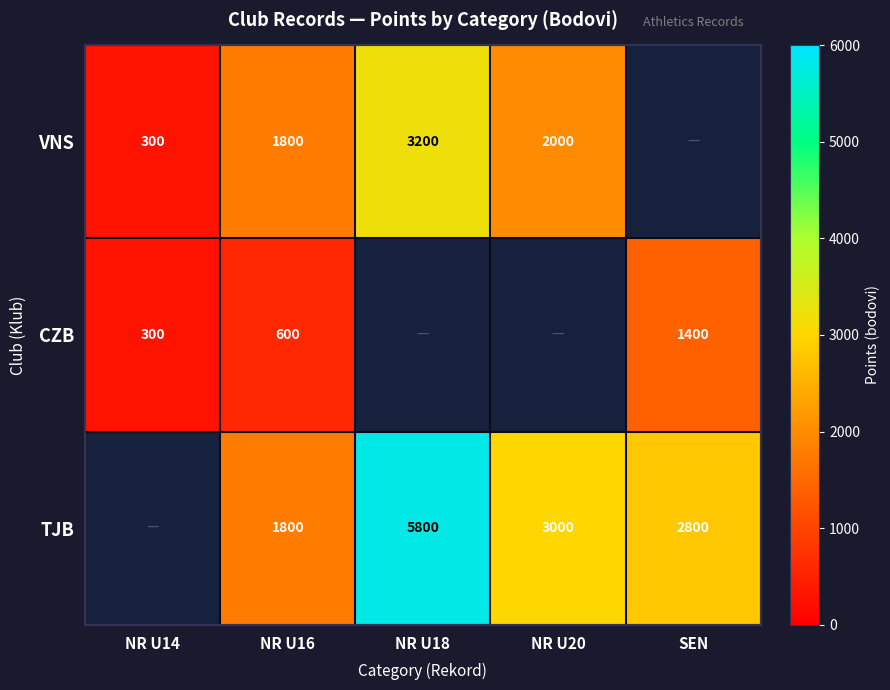

The CZB series shows 600 at NR U16. True or false?

True